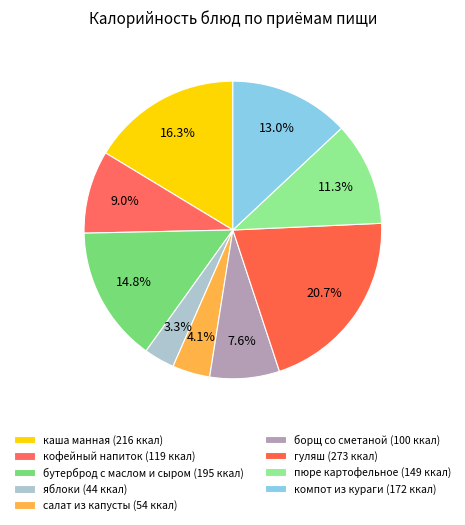

Rank the categories by value from highest to lowest.

гуляш, каша манная молочная жидкая, бутерброд с маслом и сыром, компот из кураги, пюре картофельное, кофейный напиток с молоком, борщ с капустой и картофелем со сметаной, салат из белокочаной капусты, яблоки